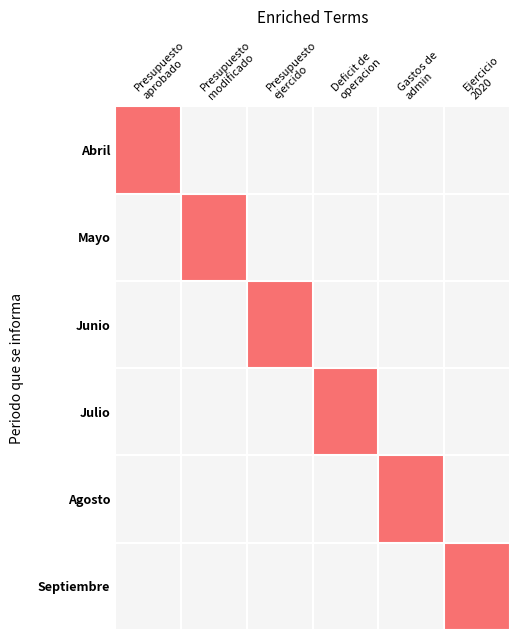

List the series in order of their peak value, lowest first.

Abril, Mayo, Junio, Julio, Agosto, Septiembre